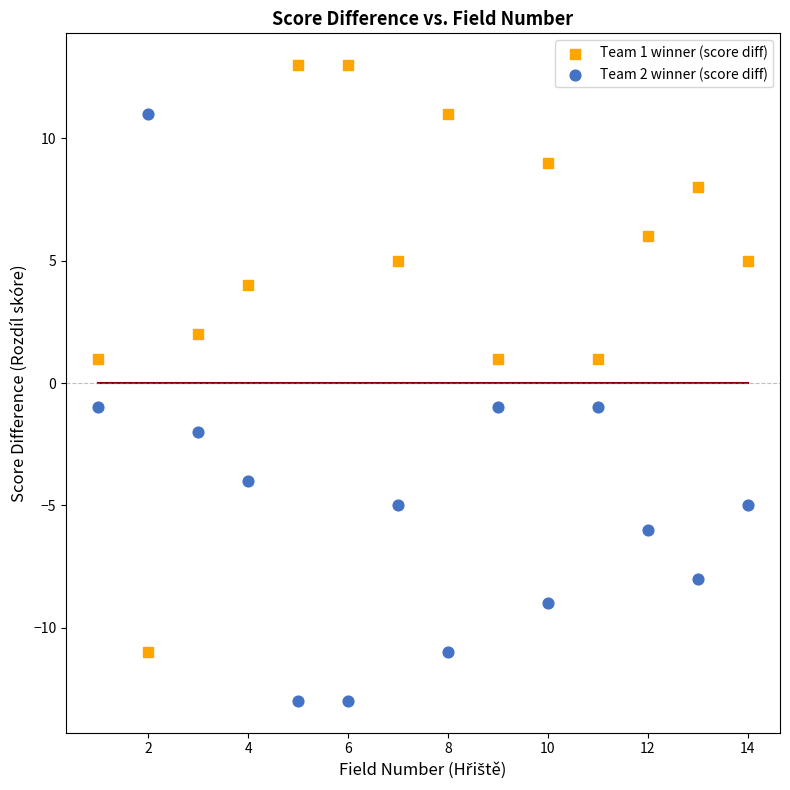

Which series reaches the maximum Y coordinate?

Team 1 winner (score diff)